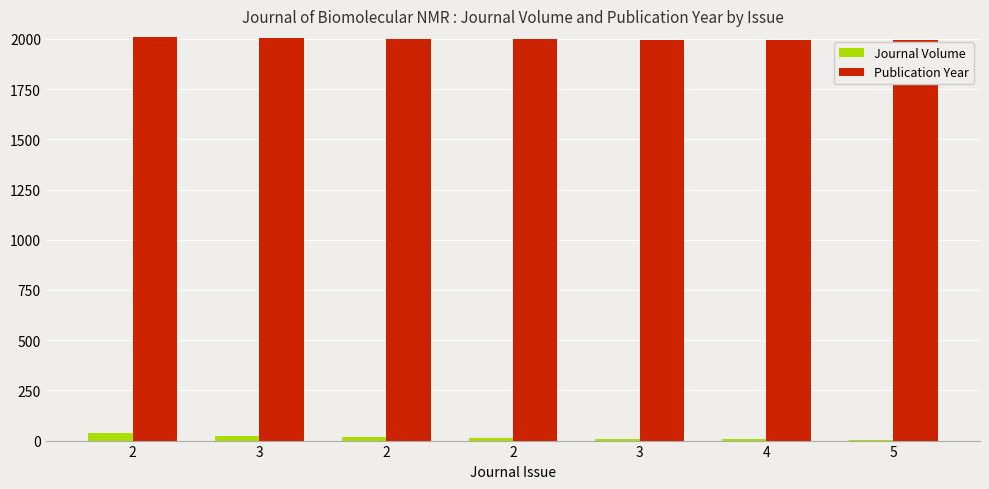

Where does the Publication Year series first go above 1999?

2